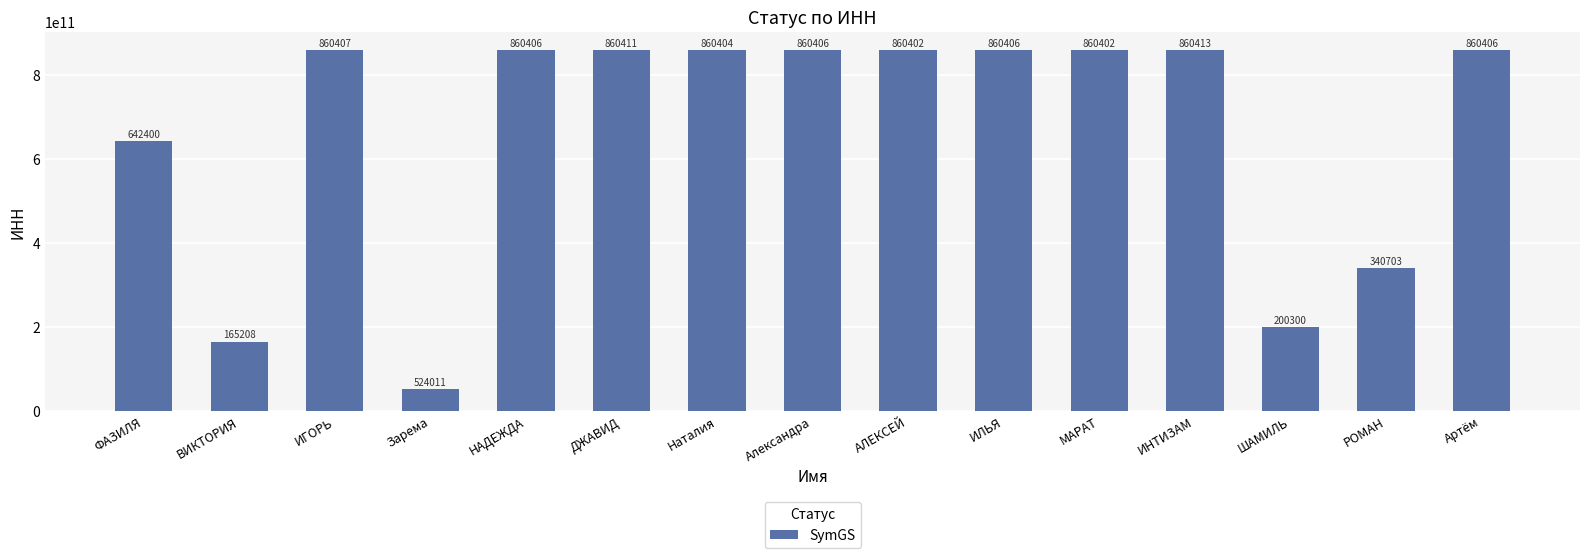

Which category has the lowest value across all series?

Зарема